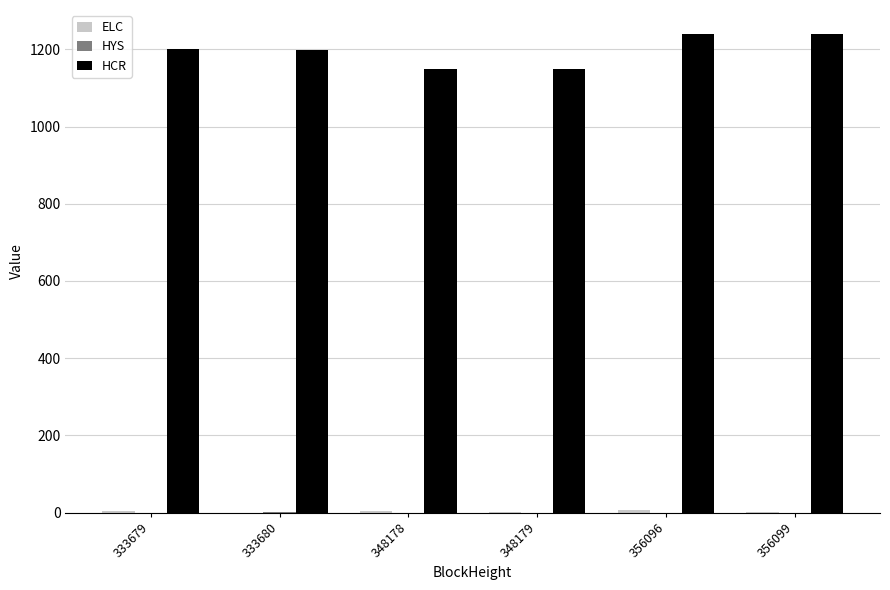

Which series has the largest total across all categories?

HCR